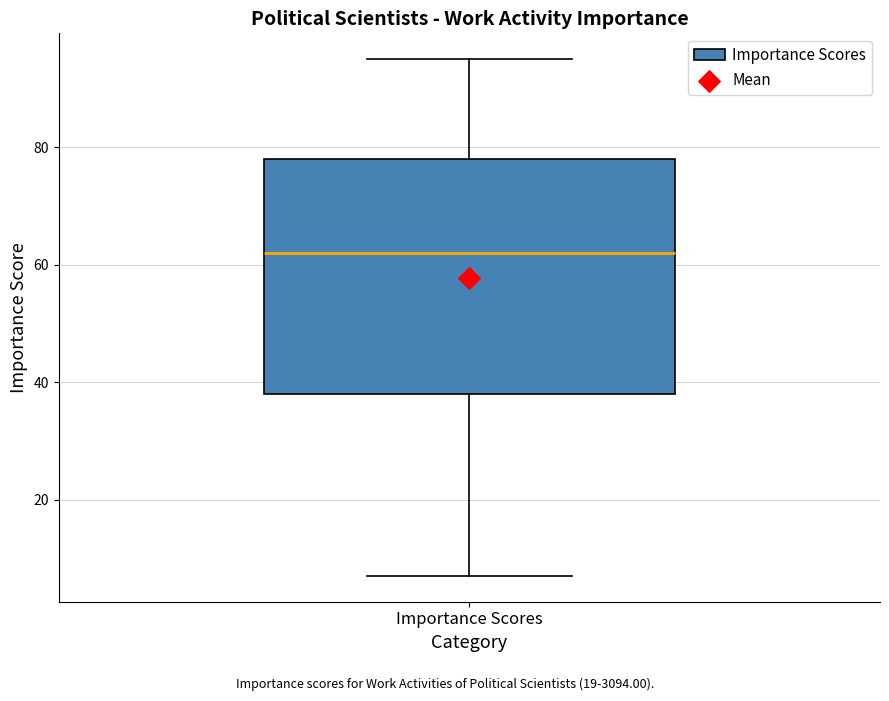

Where is the lower edge of the box for Importance Scores on the y-axis? The values are not printed on the chart, so give them approximately, as read against the axis.

38